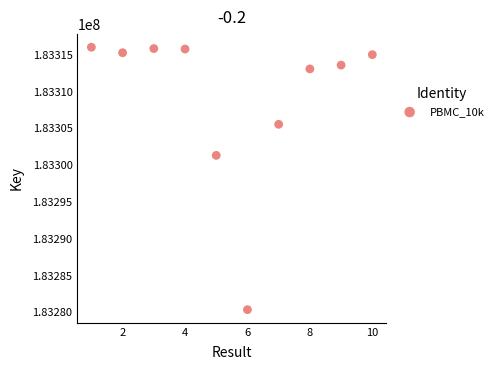

What Y value in the scatter plot is closest to 183298205?

183301344